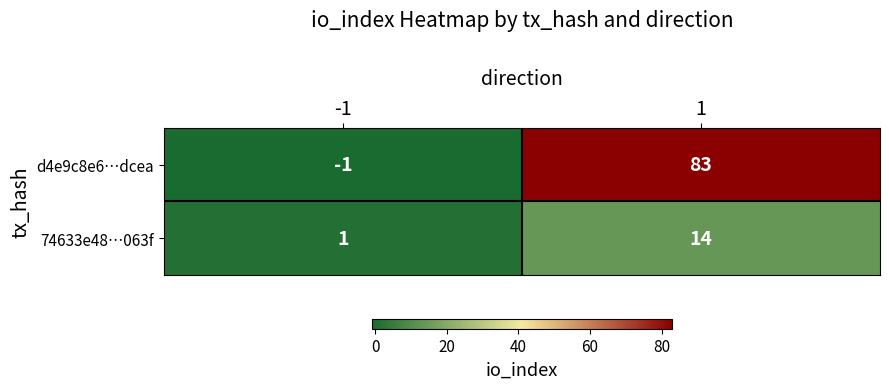

Between -1 and 1, which series saw the biggest shift?

d4e9c8e6…dcea